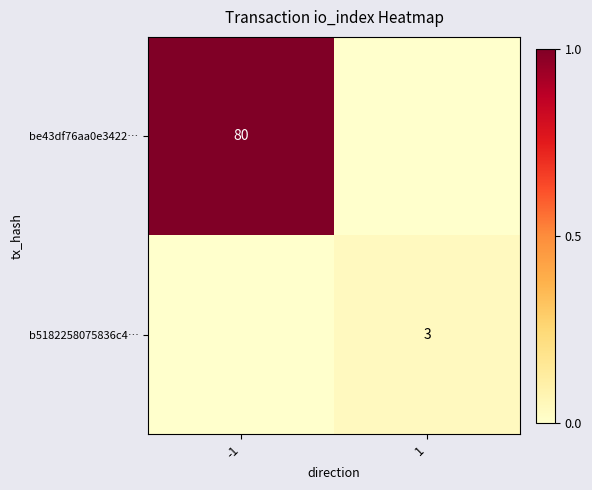

The value of be43df76aa0e3422… at -1 is 80. True or false?

True